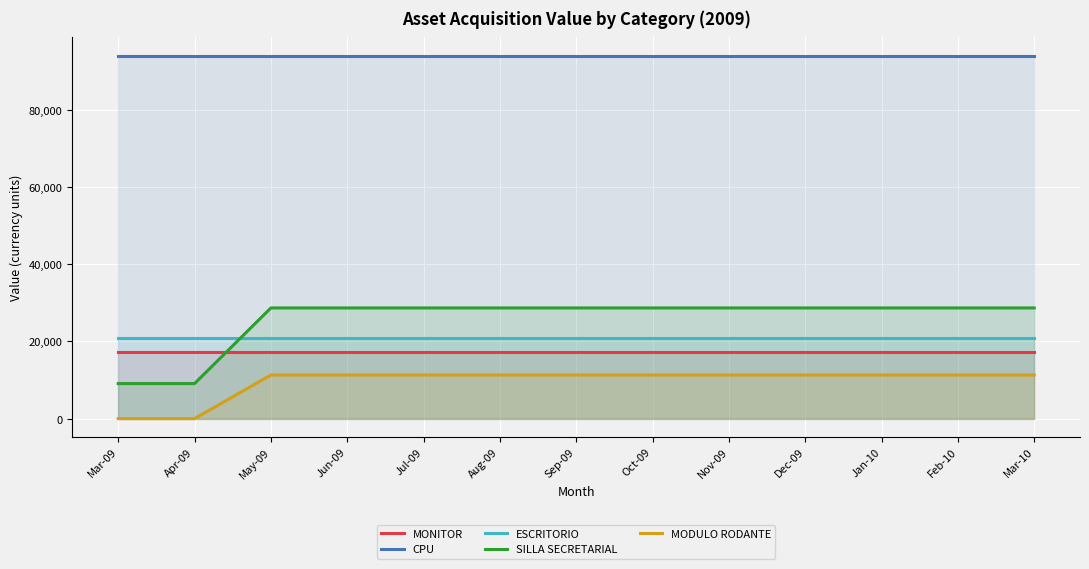

Does the chart display data point markers on the line(s)?

No